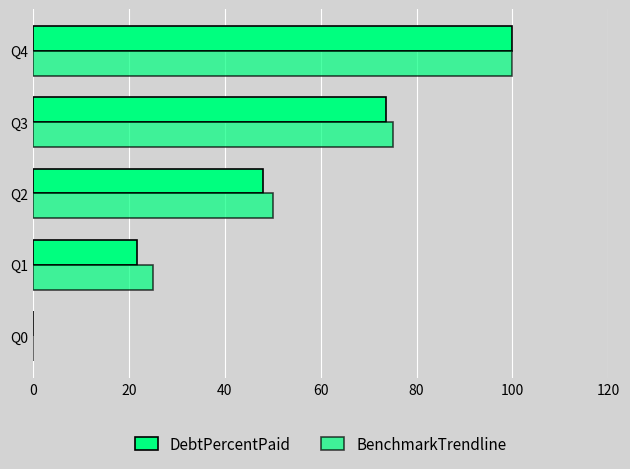

How many values in the DebtPercentPaid series exceed 47?

3